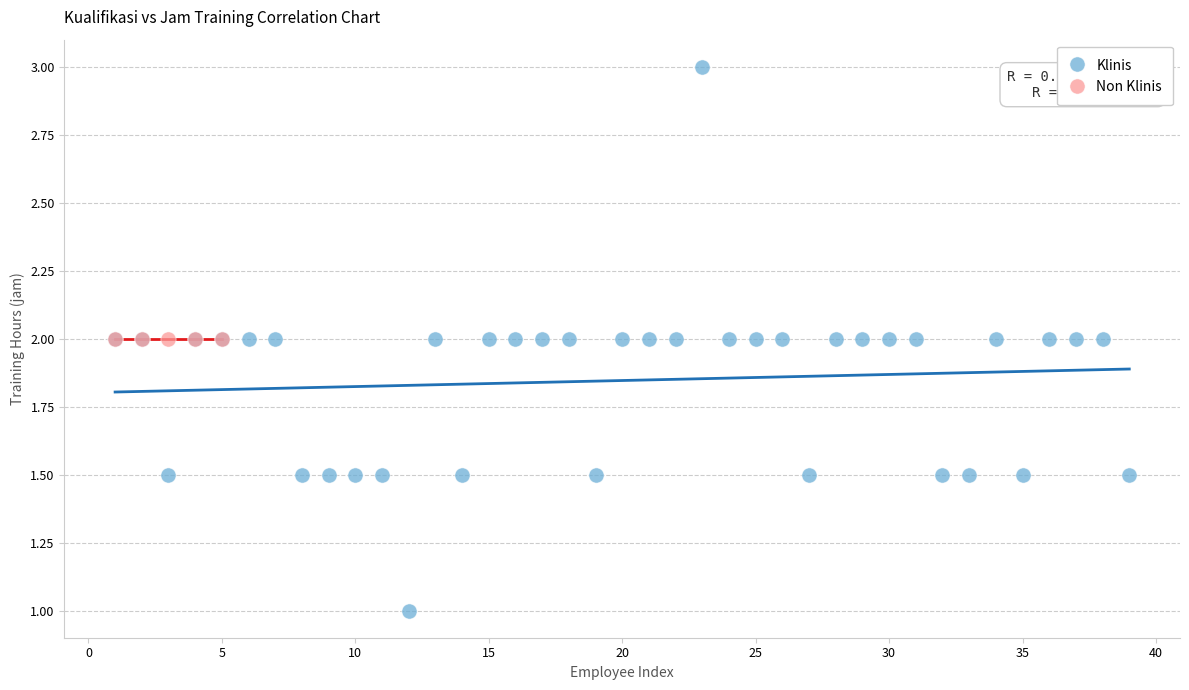

Which series contains the highest Y value?

Klinis